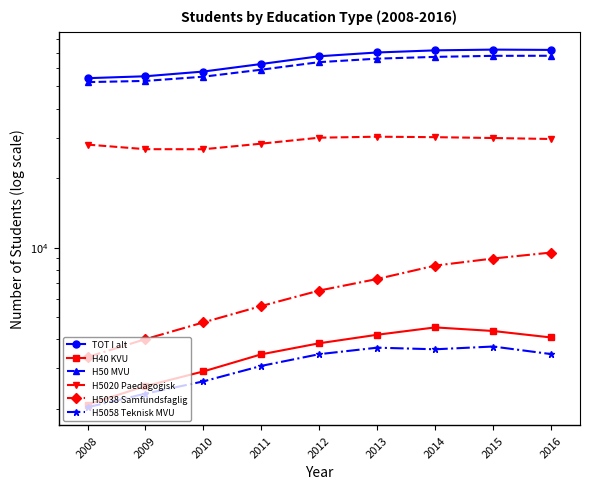

Reading left to right, transcribe all the data shown in this chart.

TOT I alt: 2008=54229	2009=55278	2010=57945	2011=62482	2012=67494	2013=70084	2014=71582	2015=72124	2016=71907
H40 KVU: 2008=2088	2009=2510	2010=2906	2011=3447	2012=3849	2013=4190	2014=4509	2015=4350	2016=4078
H50 MVU: 2008=52141	2009=52768	2010=55039	2011=59035	2012=63645	2013=65894	2014=67073	2015=67774	2016=67829
H5020 Paedagogisk: 2008=27952	2009=26699	2010=26684	2011=28216	2012=29947	2013=30239	2014=30099	2015=29850	2016=29556
H5038 Samfundsfaglig: 2008=3354	2009=4011	2010=4740	2011=5582	2012=6514	2013=7310	2014=8354	2015=8966	2016=9516
H5058 Teknisk MVU: 2008=2032	2009=2328	2010=2631	2011=3071	2012=3452	2013=3683	2014=3624	2015=3726	2016=3455